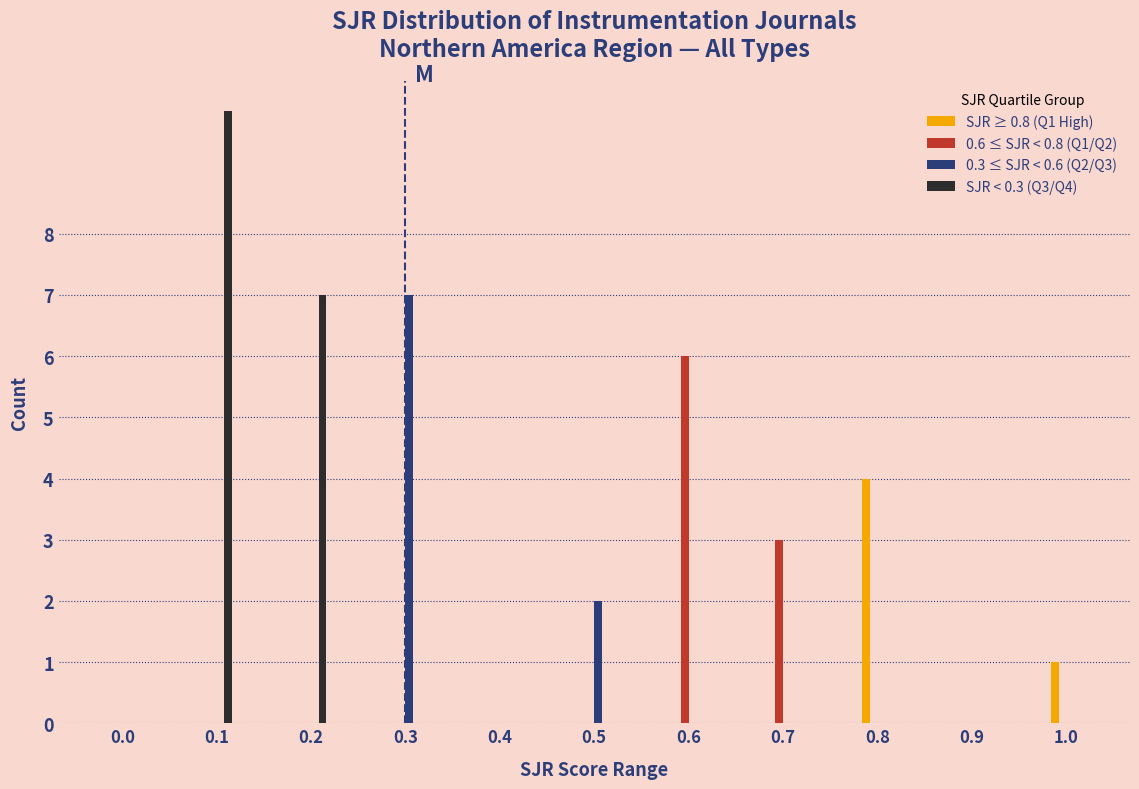

Between 0.4 and 0.5, which series saw the biggest shift?

0.3 ≤ SJR < 0.6 (Q2/Q3)